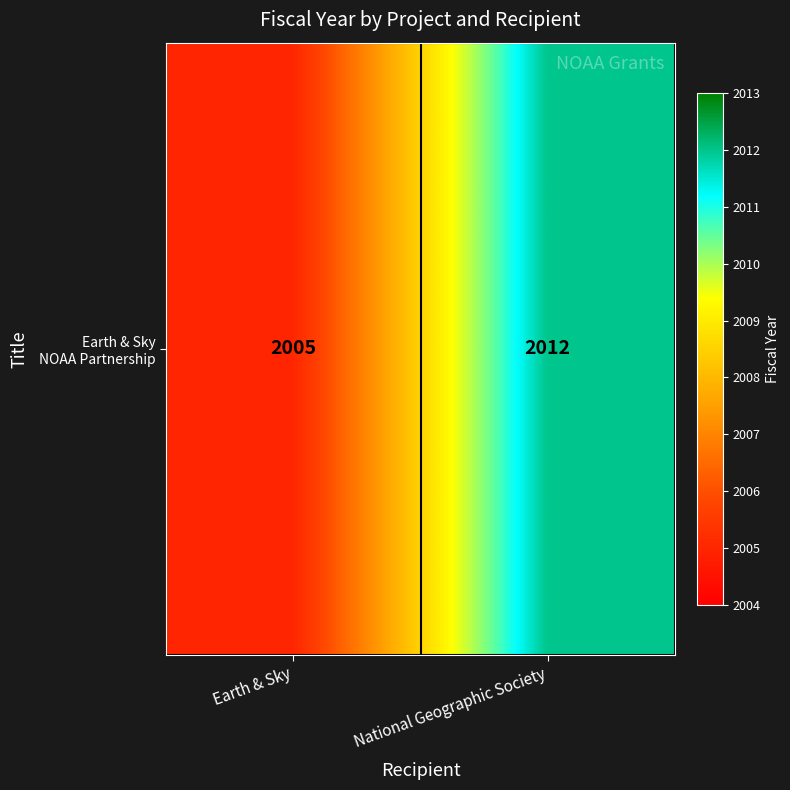

Which label corresponds to the largest value in the chart?

National Geographic Society